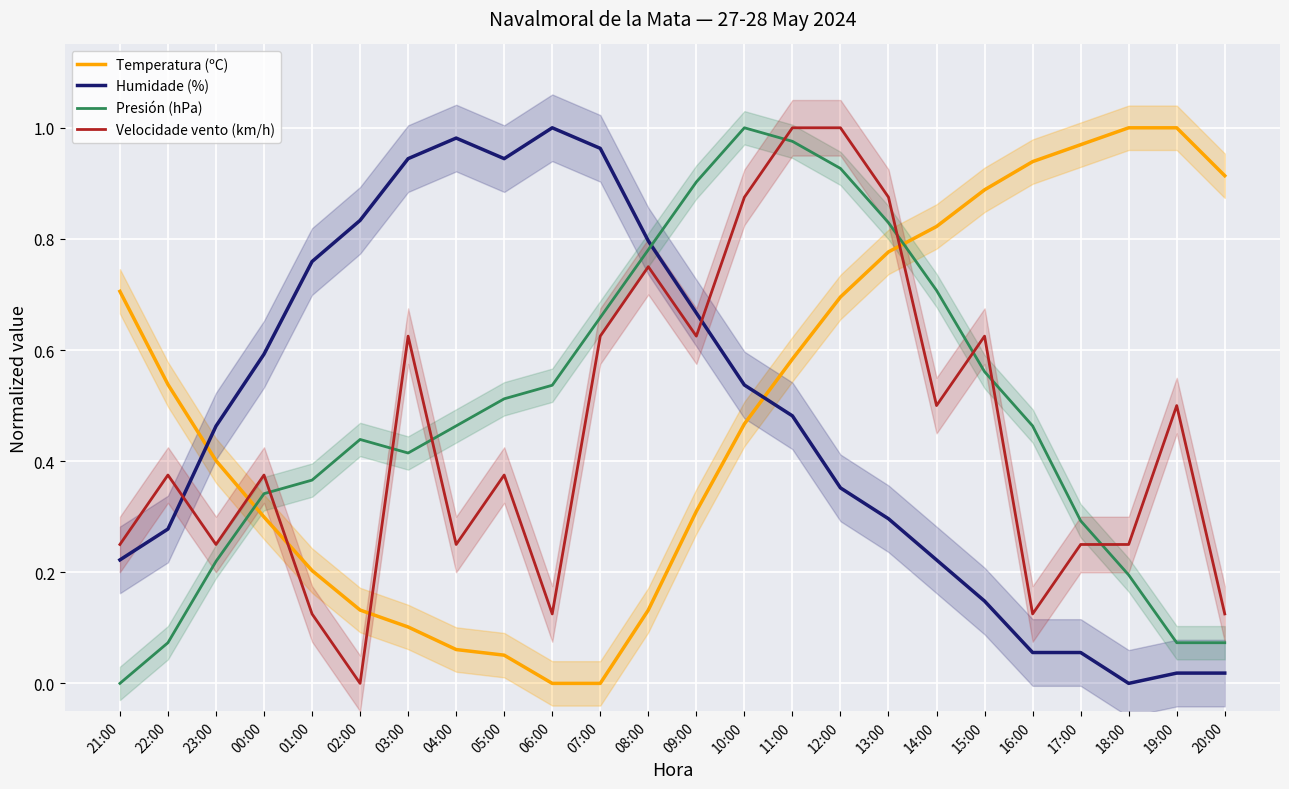

True or false: Humidade (%) has a value of 0.1 at 17:00.

True